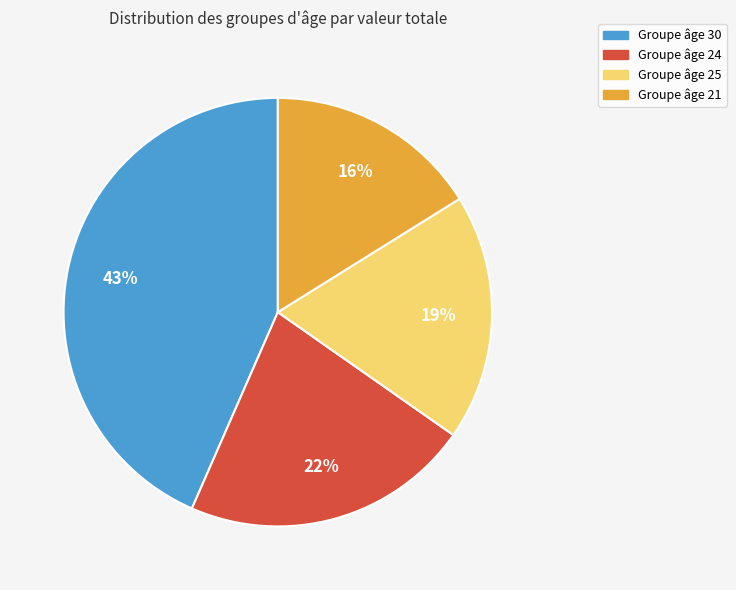

Is there any slice that represents more than half of the pie?

No